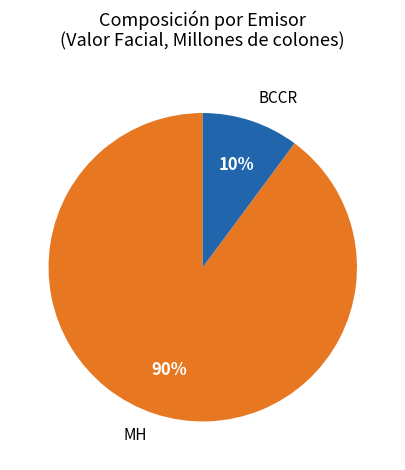

To the nearest percent, what is the difference between the BCCR and MH slice percentages?

80%